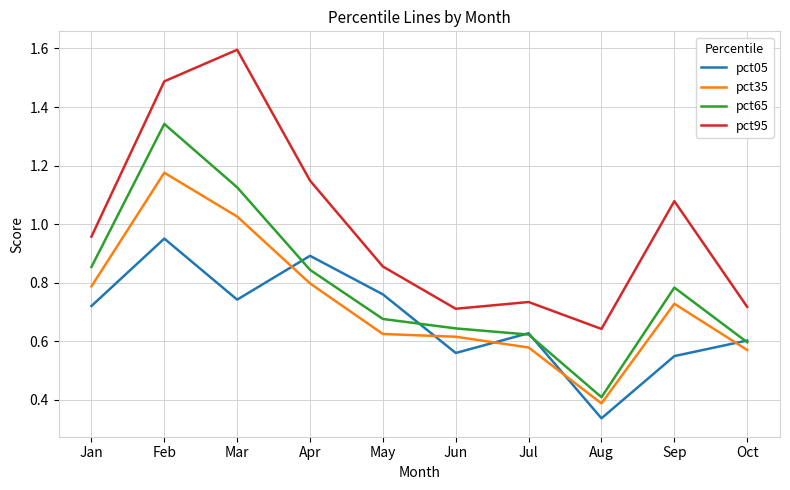

Rank the series by their average value, from highest to lowest.

pct95, pct65, pct35, pct05